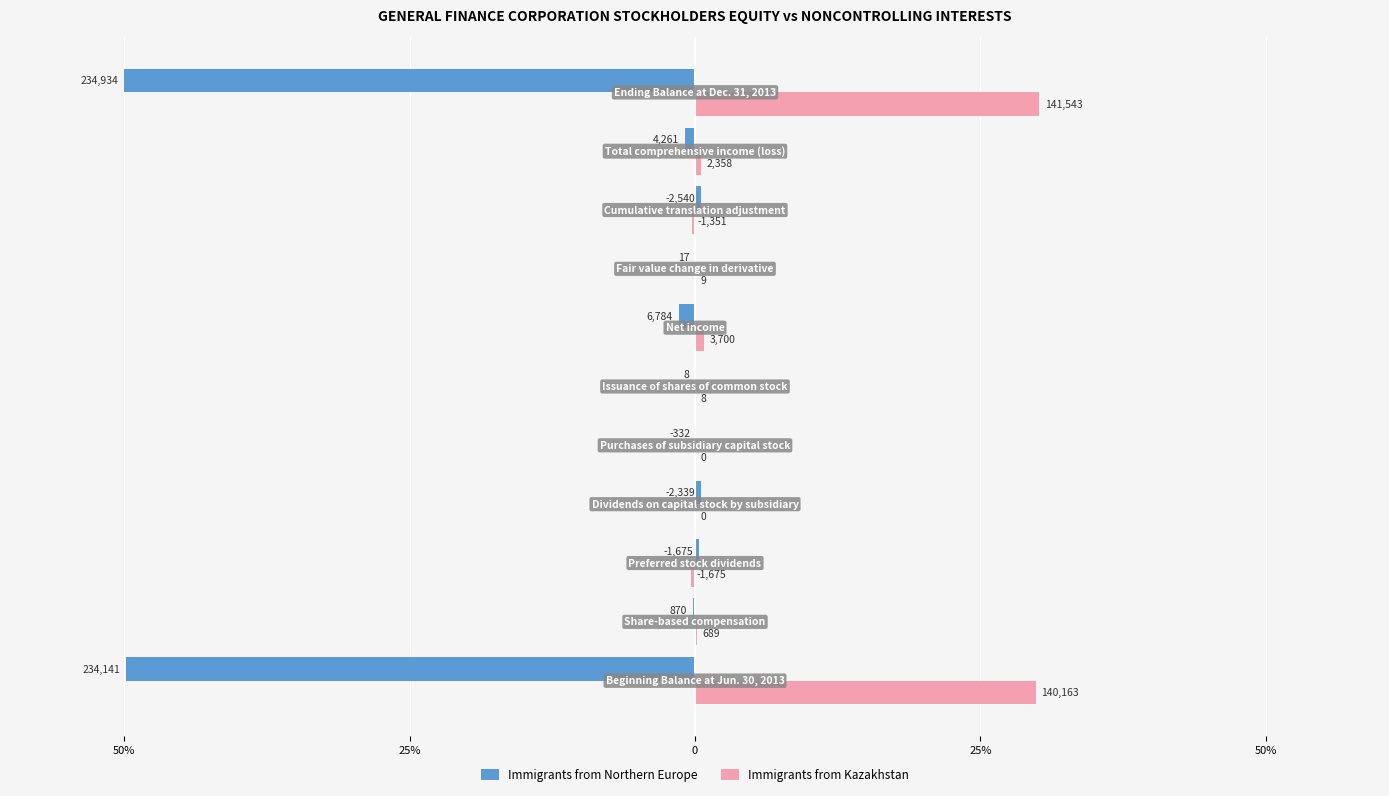

What is the maximum value for Immigrants from Kazakhstan?

30.1